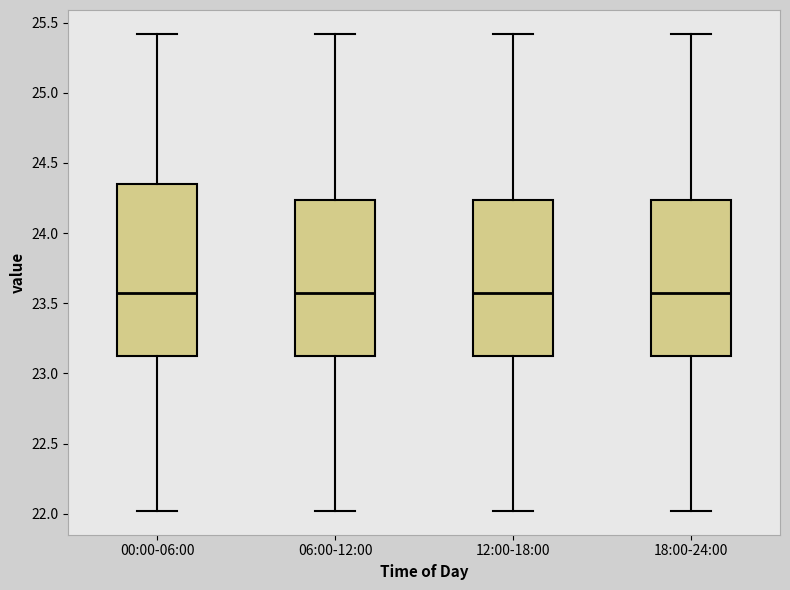

Where is the lower edge of the box for 12:00-18:00 on the y-axis? The values are not printed on the chart, so give them approximately, as read against the axis.

23.15